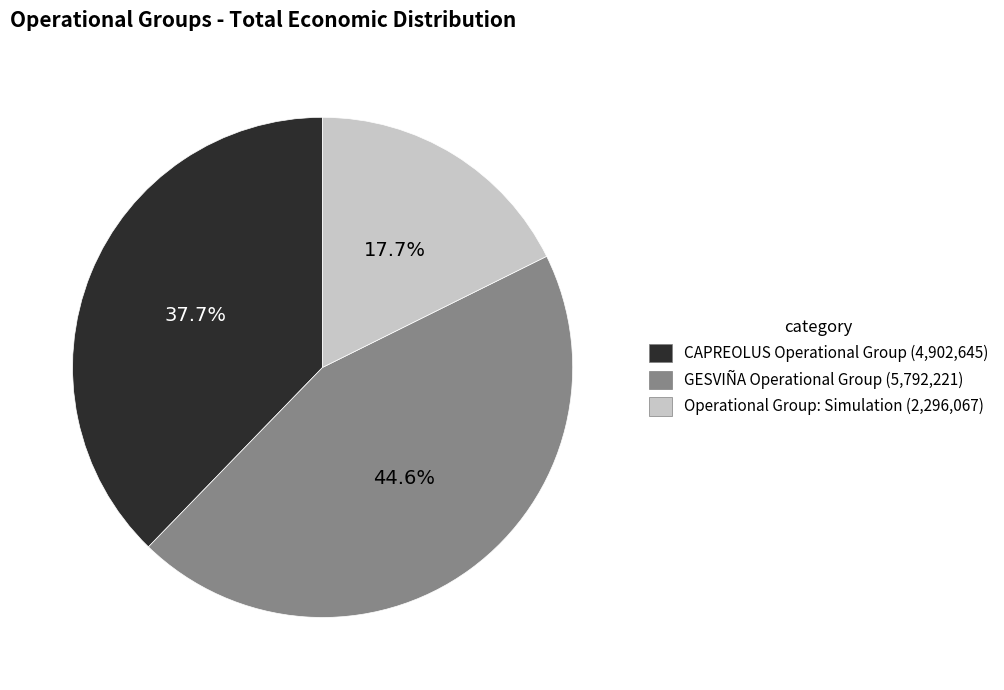

What is the smallest slice in the pie chart?

Operational Group: Simulation